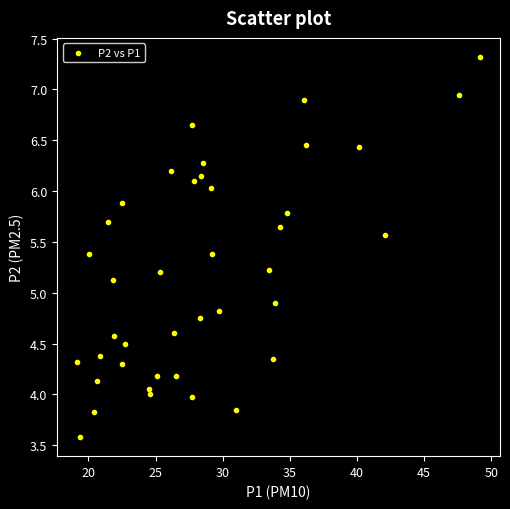

What is the range of X values (max minus min)?

30.0